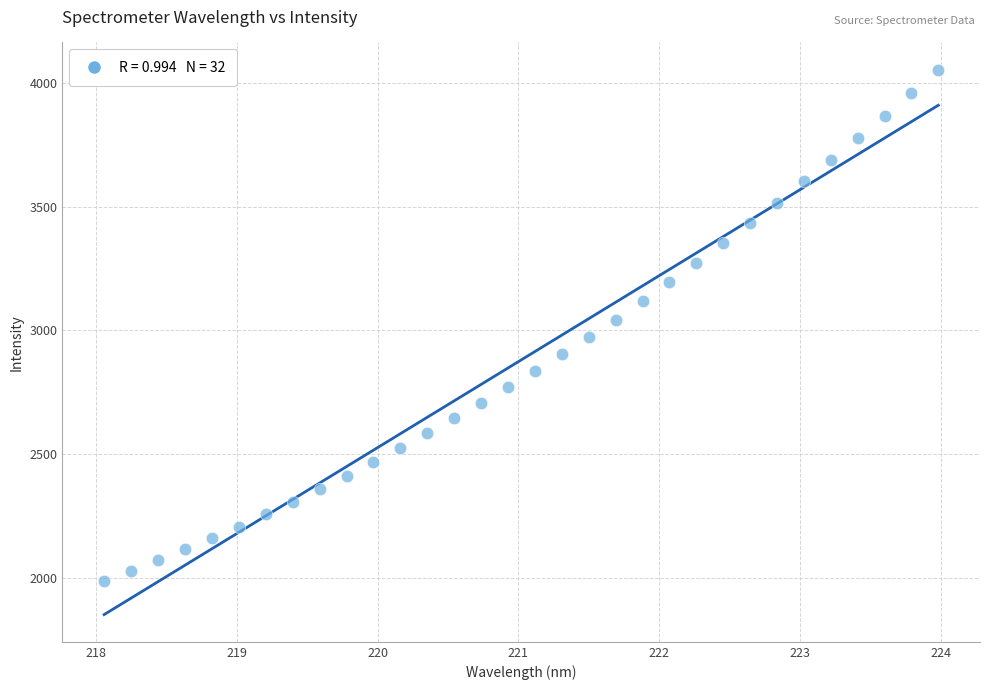

What is the range of Y values (max minus min)?

2065.9